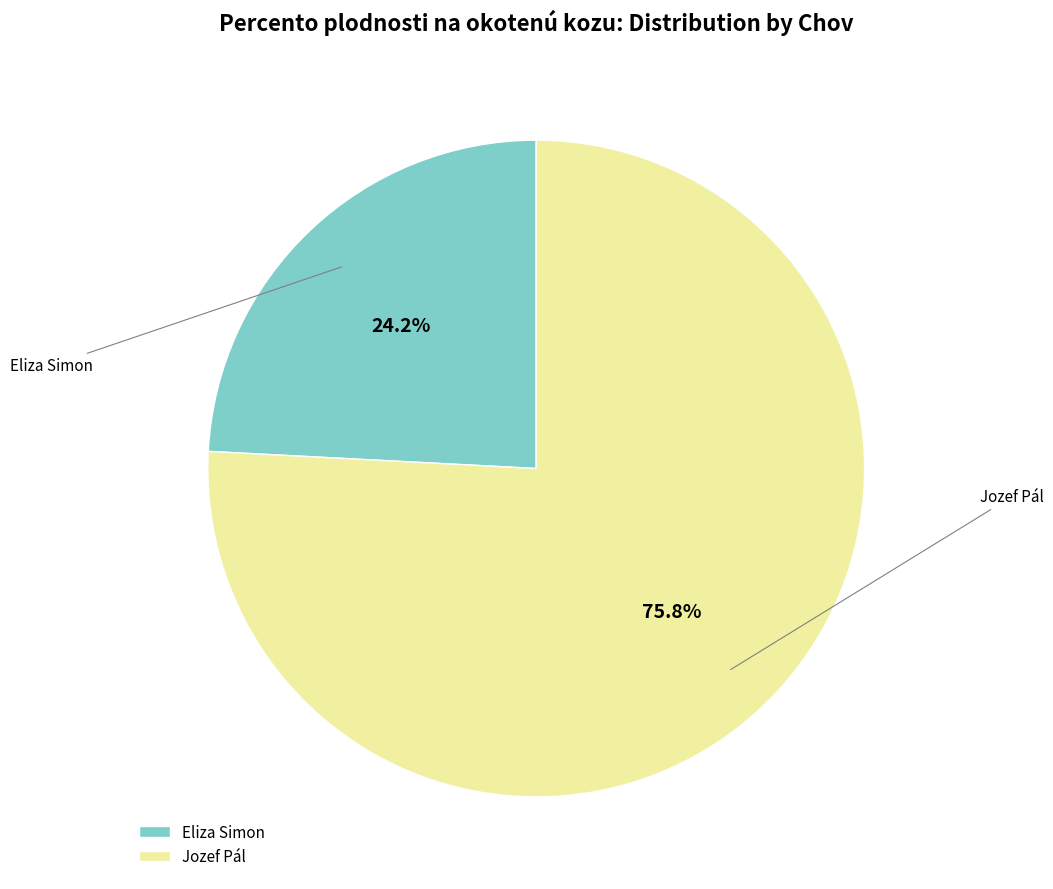

Which category has the smallest portion of the pie?

Eliza Simon